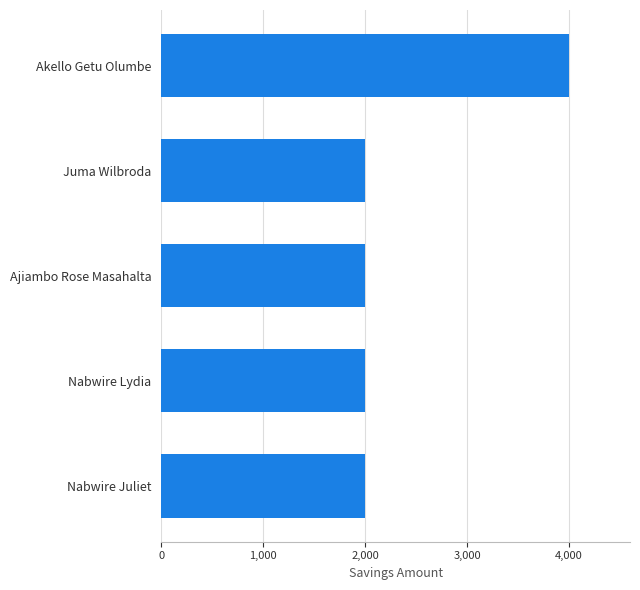

What is the ratio of the value at Nabwire Juliet to the value at Juma Wilbroda?

1.0